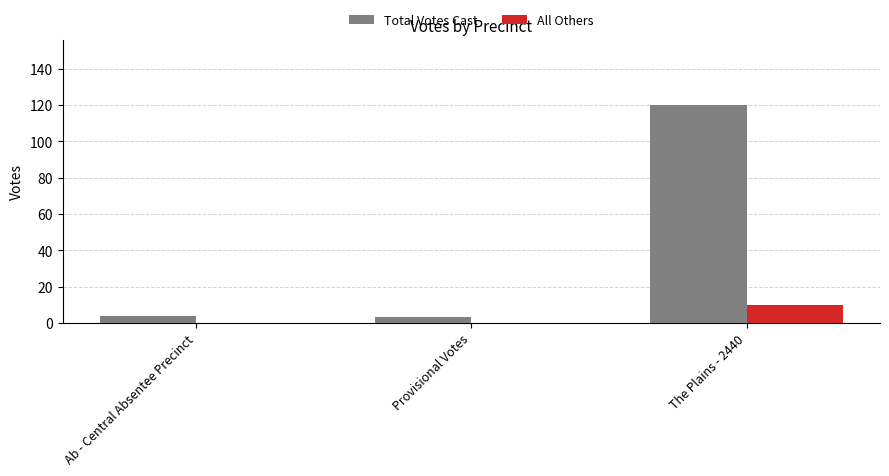

The All Others series shows 7 at Provisional Votes. True or false?

False